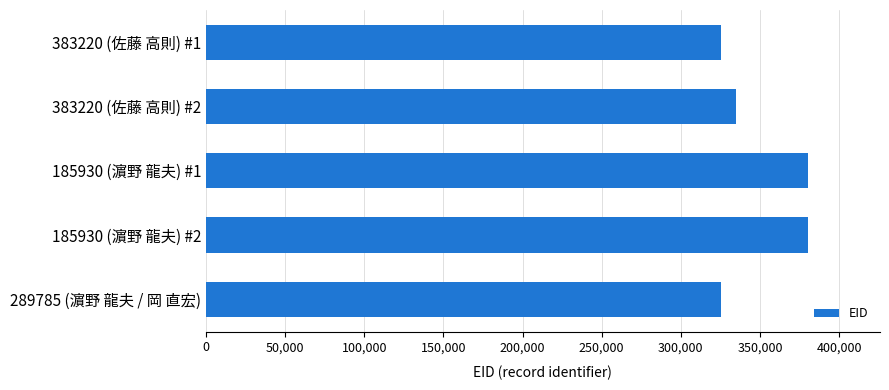

What is the change in value from 383220 (佐藤 高則) #2 to 289785 (濵野 龍夫 / 岡 直宏)?

-9794